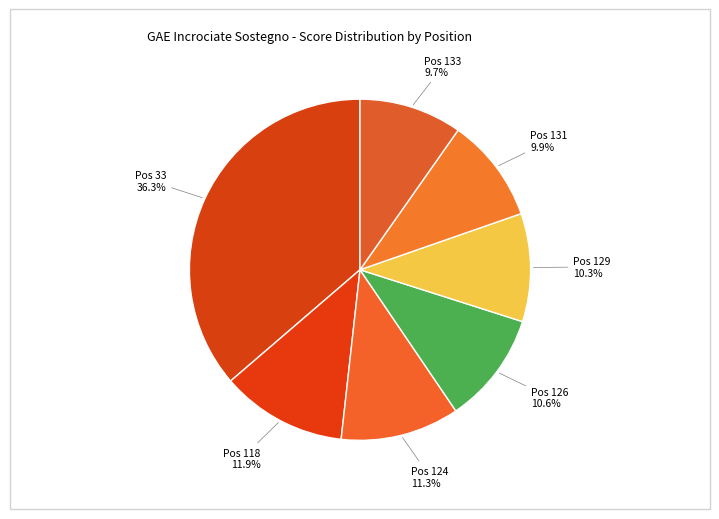

Which slice is the largest?

33